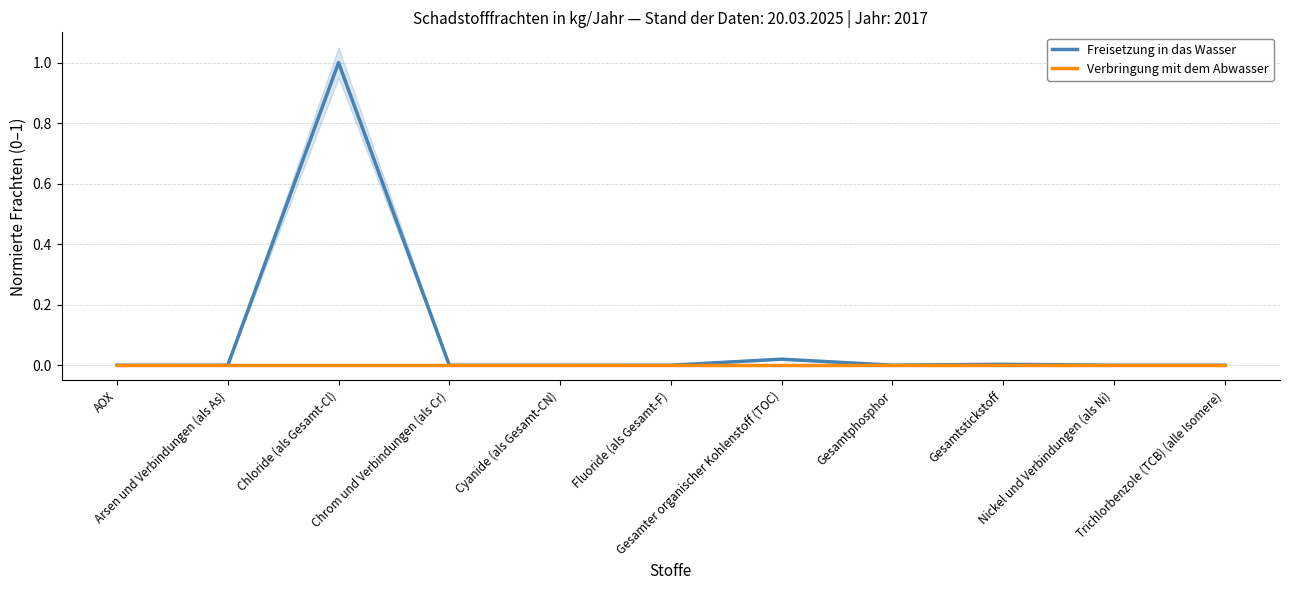

The value of Verbringung mit dem Abwasser at Arsen und Verbindungen (als As) is 0.0. True or false?

True